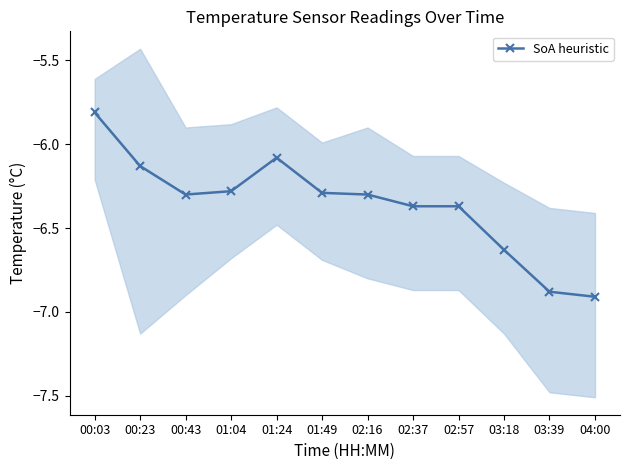

How many categories are shown in the chart?

12